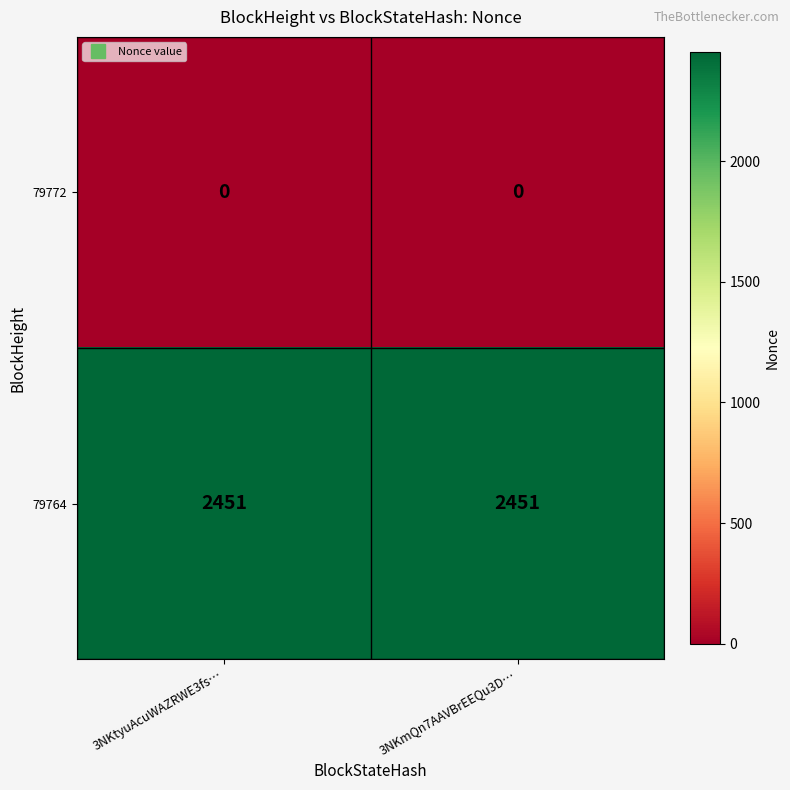

What is the spread (max minus min) of values at 3NKtyuAcuWAZRWE3fs…?

2451